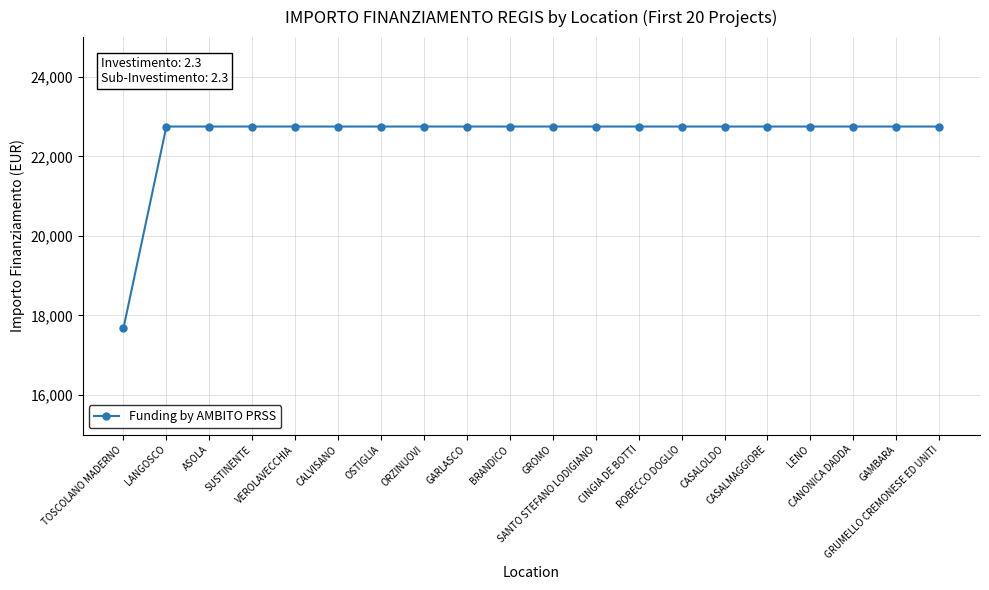

Is this an area chart (filled region under the line)?

No